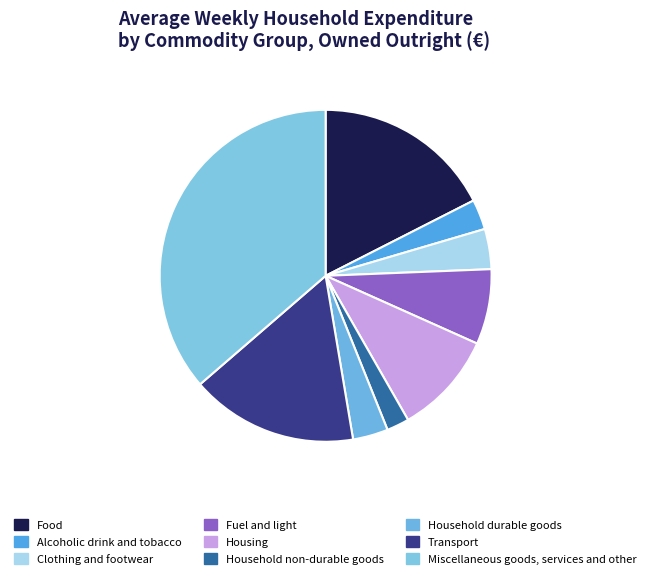

Is the sum of Fuel and light and Food greater than half?

No